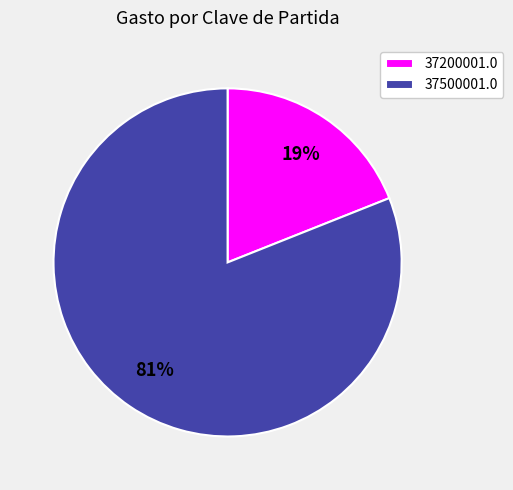

To the nearest percent, what is the average slice percentage?

50%